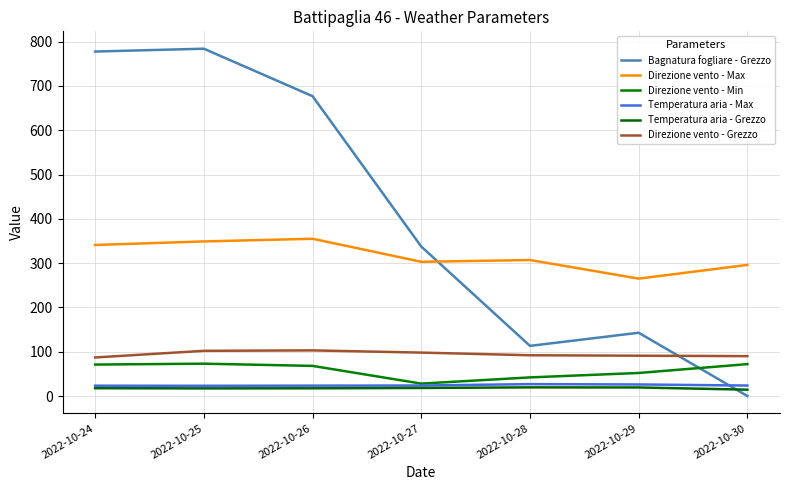

Which series has the largest range (max minus min)?

Bagnatura fogliare - Grezzo